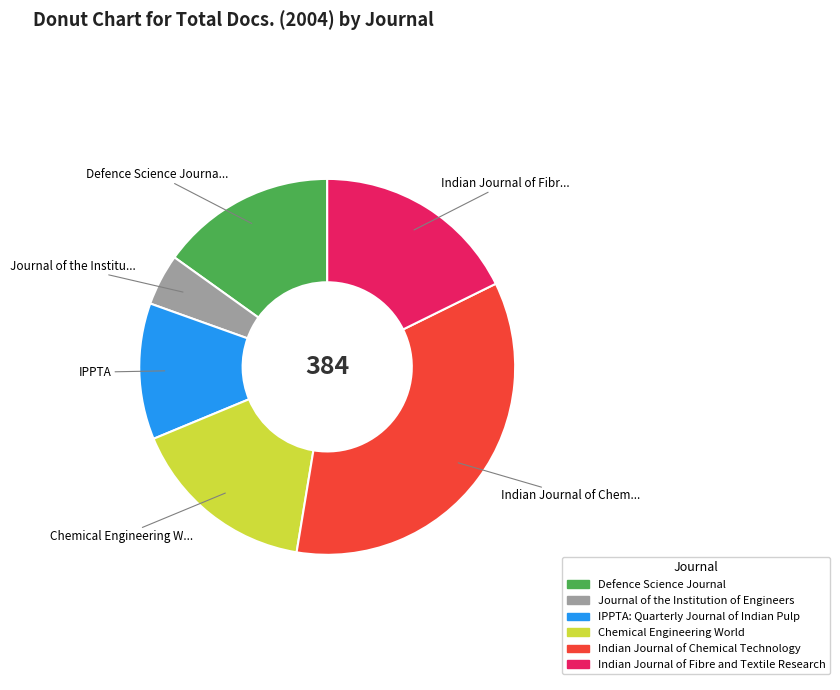

Is there any slice that represents more than half of the pie?

No